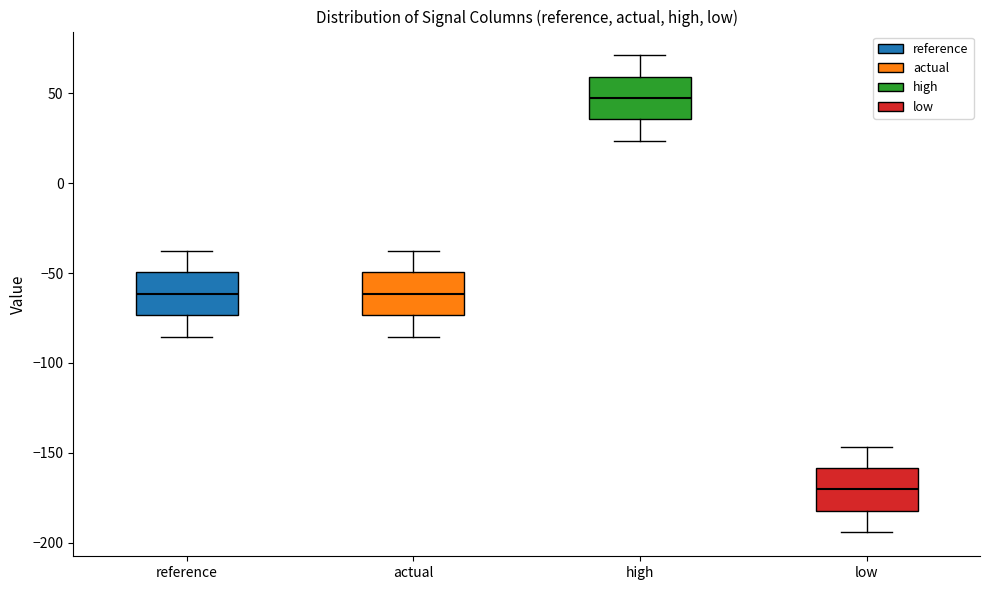

Where is the lower edge of the box for reference on the y-axis? The values are not printed on the chart, so give them approximately, as read against the axis.

-75